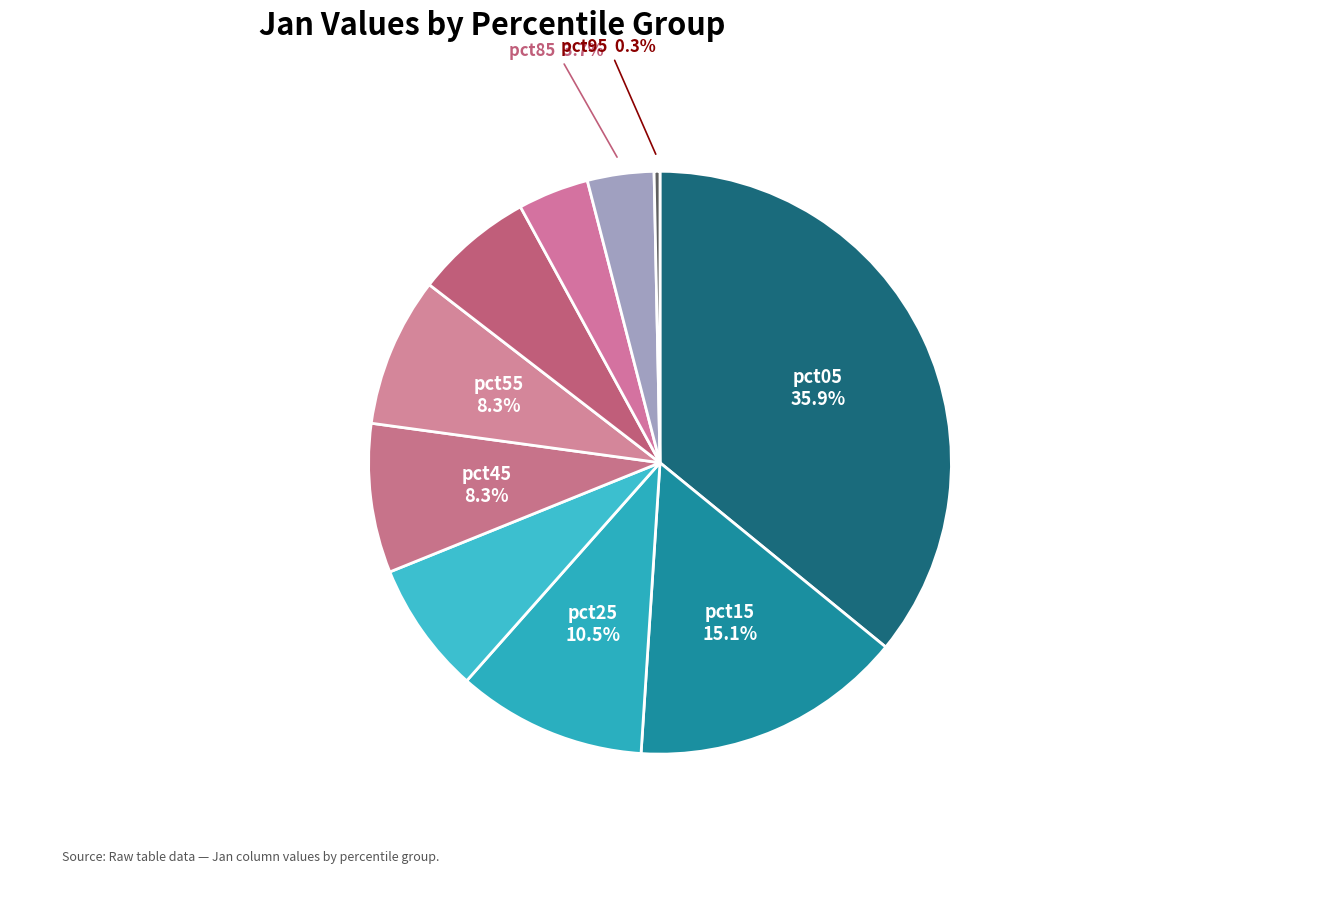

Between pct25 and pct15, which is larger?

pct15